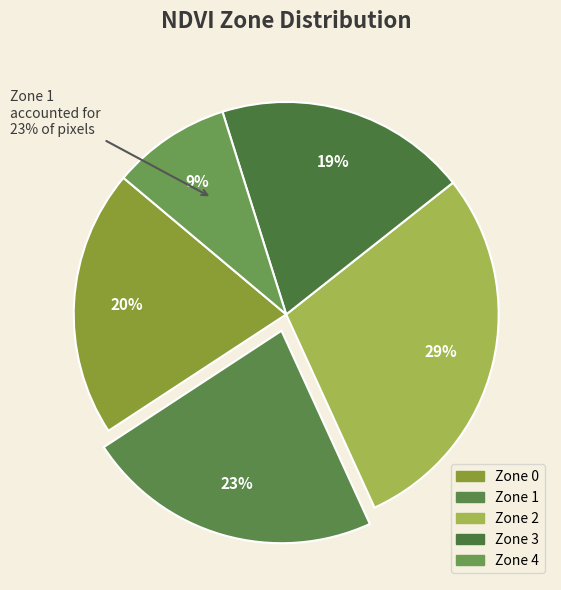

Rank the categories by value from highest to lowest.

Zone 2, Zone 1, Zone 0, Zone 3, Zone 4